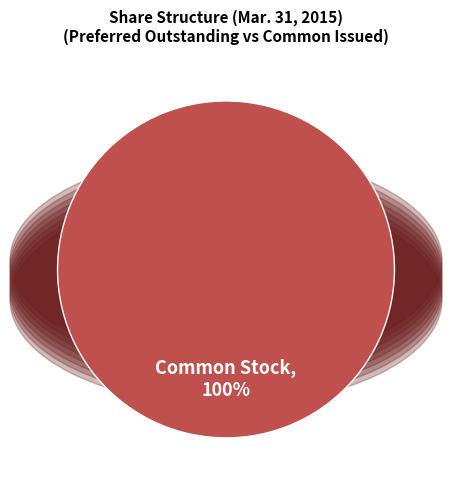

Is there any slice that represents more than half of the pie?

Yes